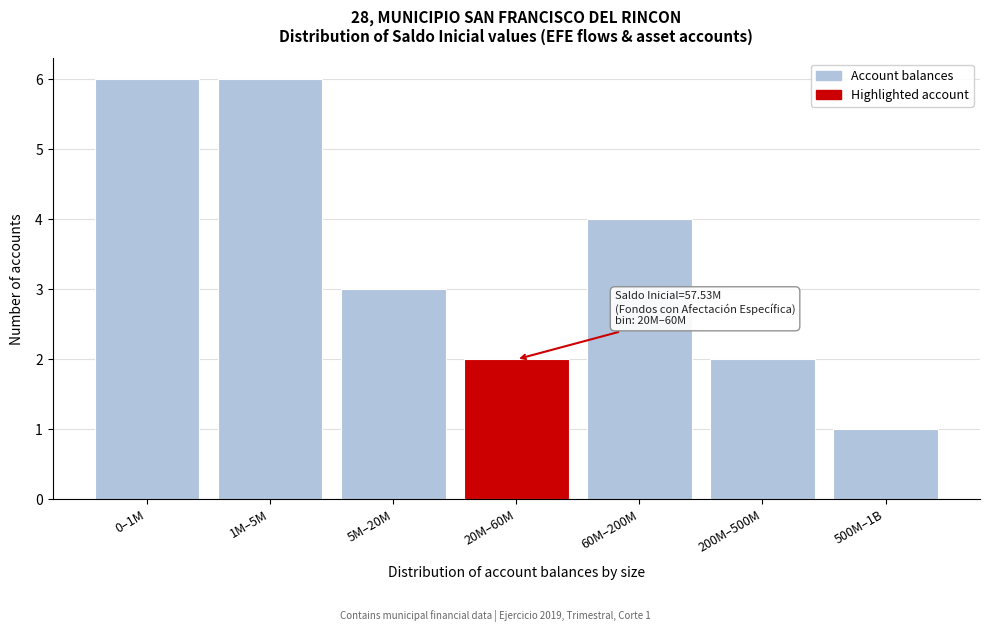

Reading left to right, what are all the values shown in this chart?

0–1M=6	1M–5M=6	5M–20M=3	20M–60M=2	60M–200M=4	200M–500M=2	500M–1B=1